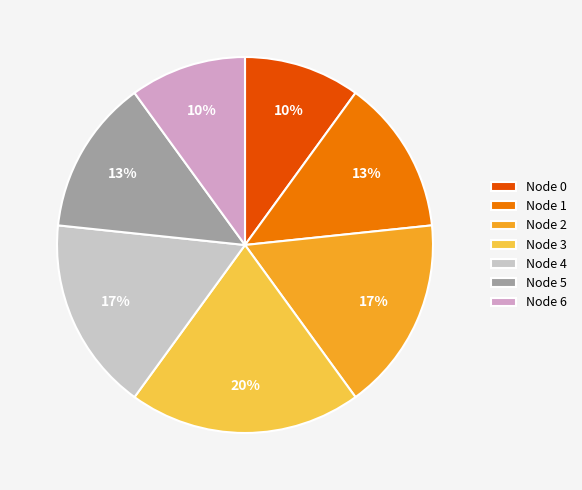

To the nearest percent, what is the average slice percentage?

14%